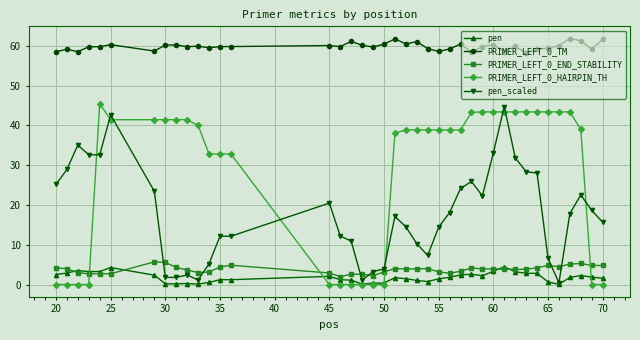

True or false: PRIMER_LEFT_0_HAIRPIN_TH has more than 0 points higher than both neighbors.

True